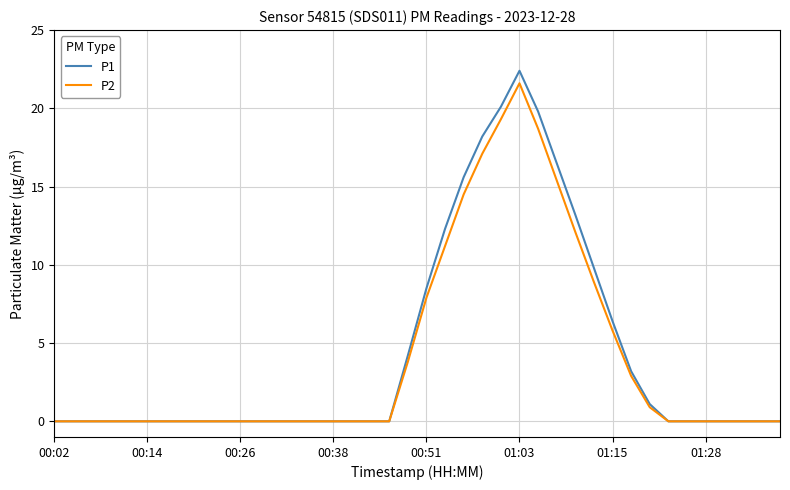

In P1, how many points are higher than both neighbors (excluding endpoints)?

1